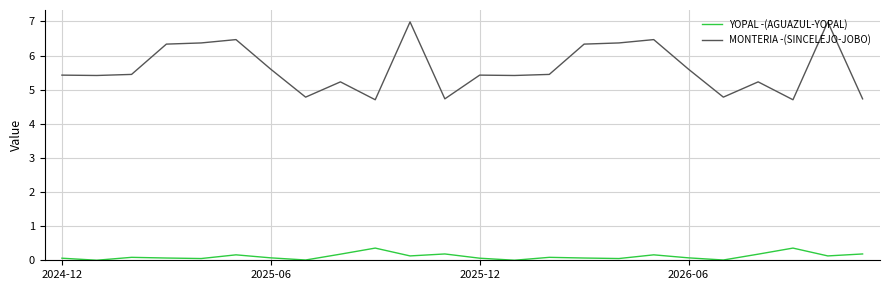

True or false: YOPAL -(AGUAZUL-YOPAL) and MONTERIA -(SINCELEJO-JOBO) cross at least once.

False